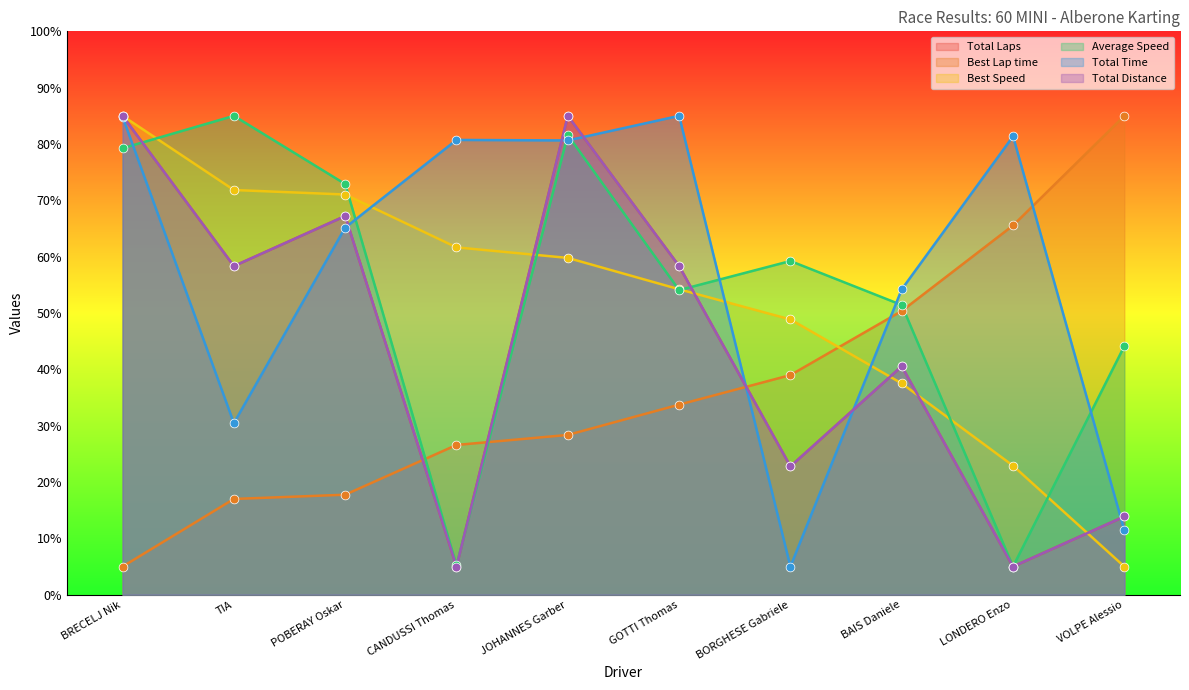

Is the value of Best Speed at GOTTI Thomas greater than the value of Total Distance at CANDUSSI Thomas?

Yes